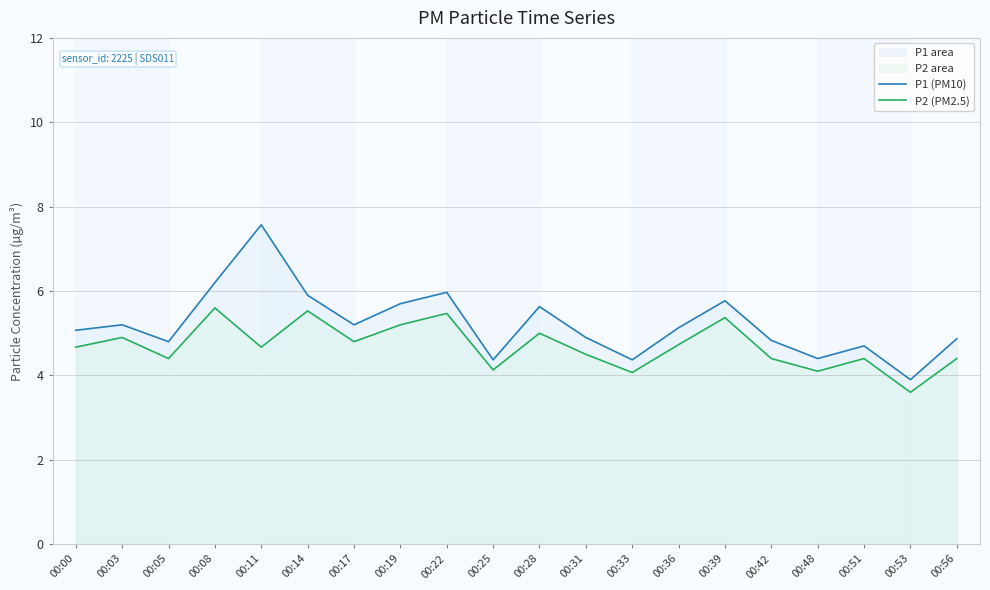

At which category does the chart reach its peak across all series?

00:11